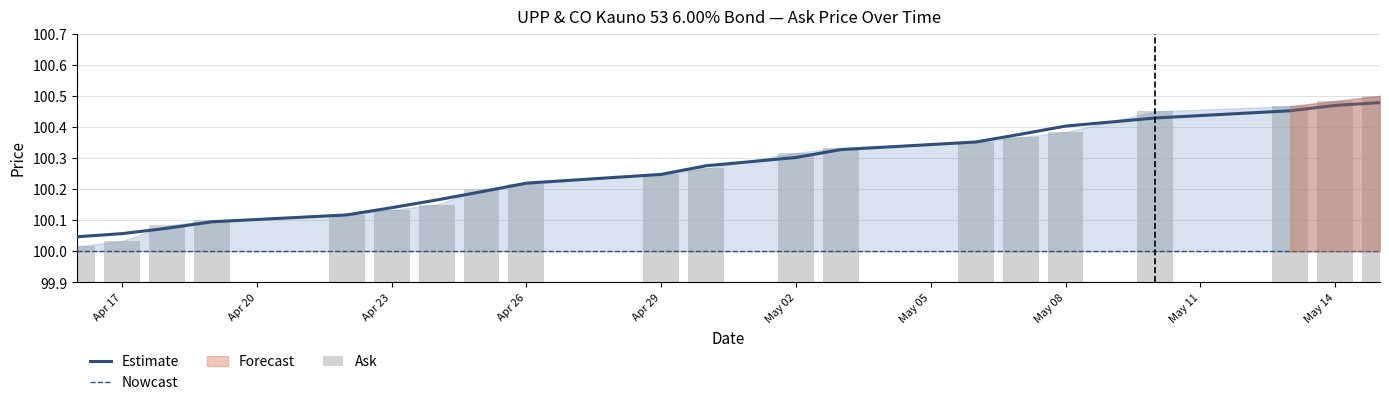

Which series has the largest total across all categories?

Estimate